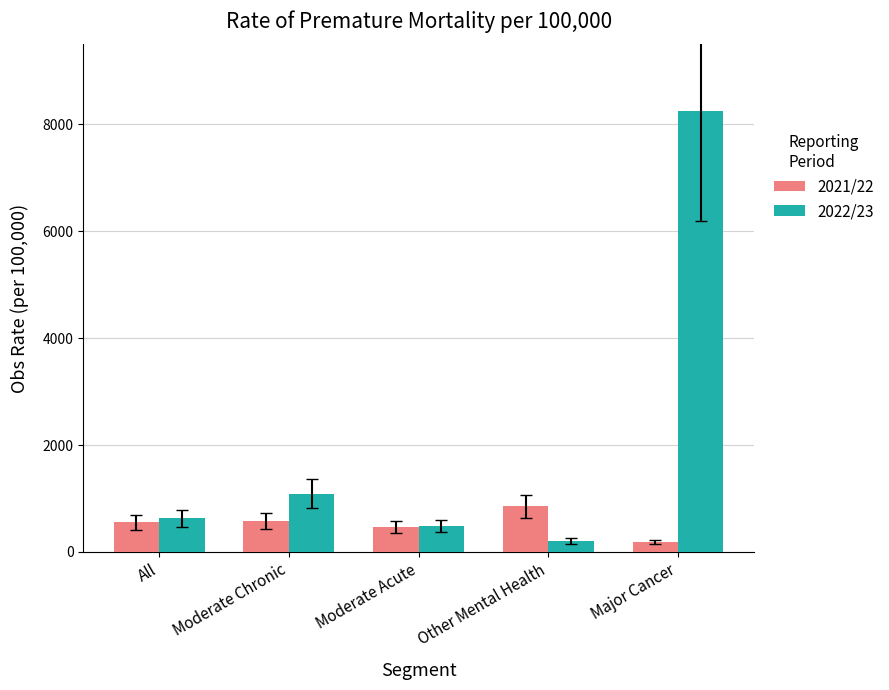

What is the label of the 1st bar from the left?

All